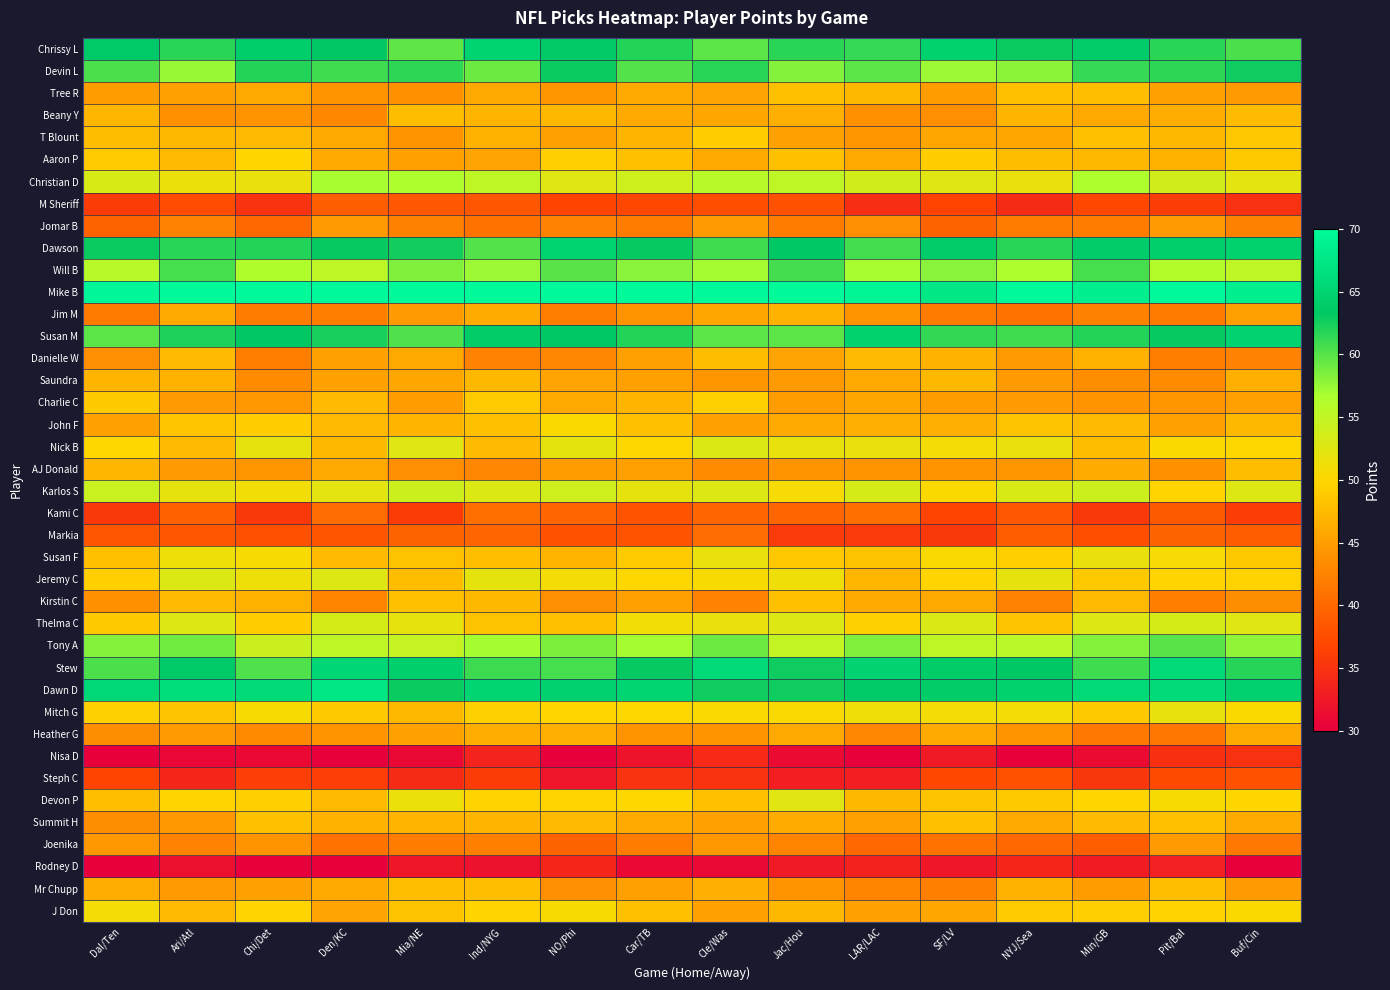

Rank the series by their maximum value, from lowest to highest.

Rodney D, Nisa D, Steph C, M Sheriff, Markia, Kami C, Joenika, Jomar B, Heather G, Jim M, Saundra, AJ Donald, Beany Y, Danielle W, Mr Chupp, Kirstin C, Tree R, Summit H, T Blount, Charlie C, Aaron P, John F, J Don, Susan F, Mitch G, Devon P, Nick B, Jeremy C, Thelma C, Karlos S, Christian D, Tony A, Will B, Devin L, Susan M, Chrissy L, Dawson, Stew, Dawn D, Mike B